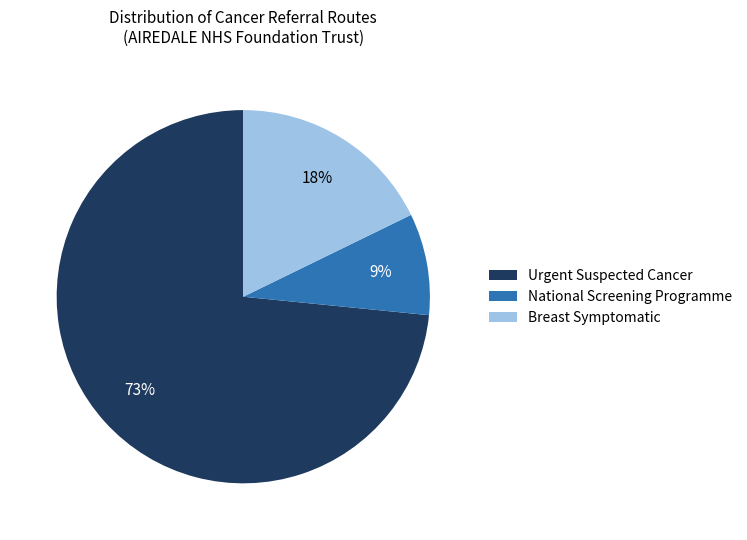

To the nearest percent, what portion does Breast Symptomatic represent?

18%